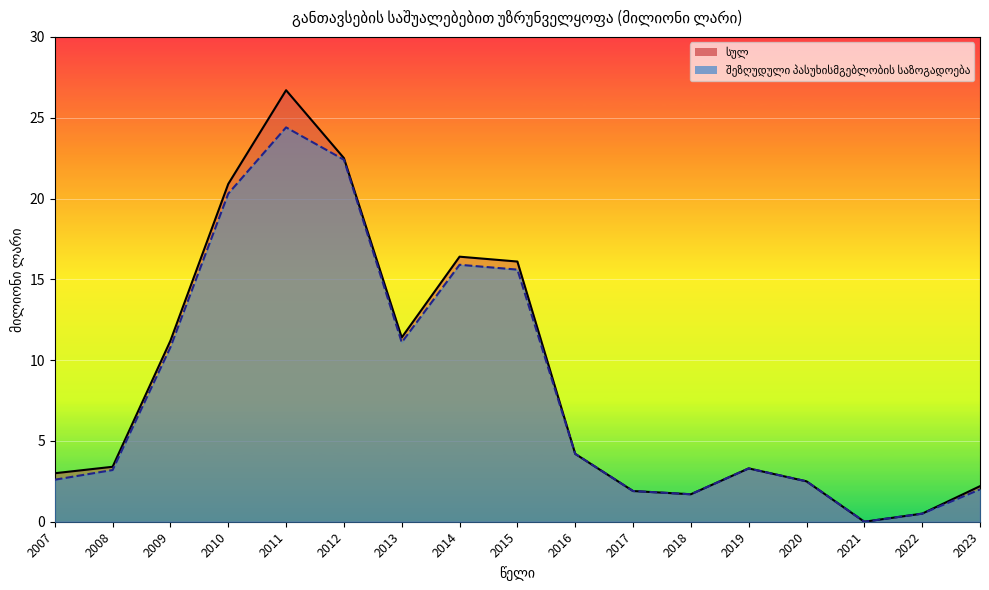

Is the value of სულ at 2012 greater than the value of შეზღუდული პასუხისმგებლობის საზოგადოება at 2009?

Yes